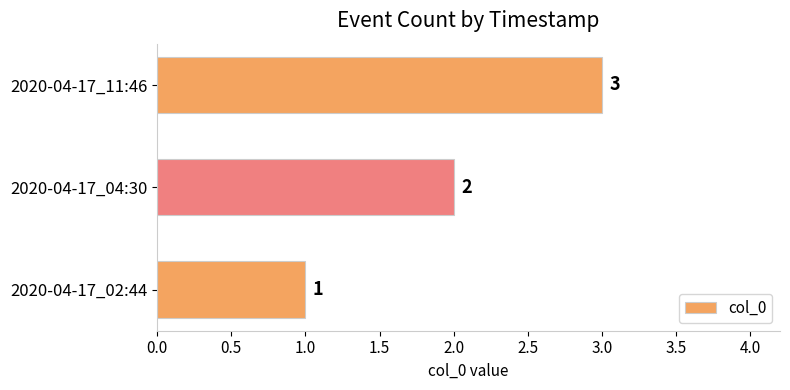

What is the smallest value displayed?

1